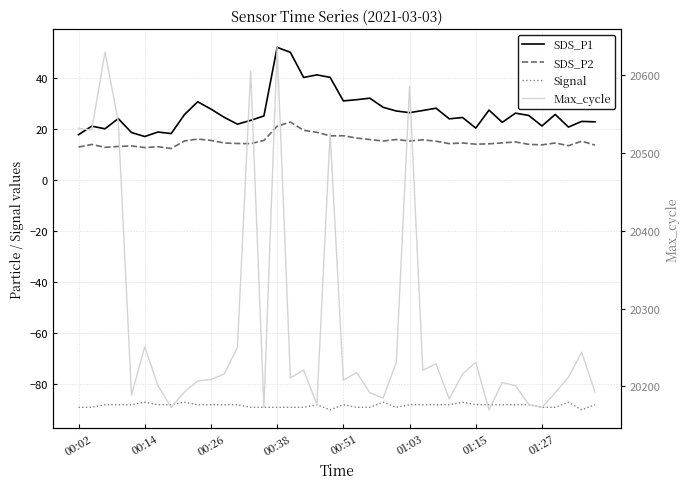

How many distinct data groups are displayed?

4